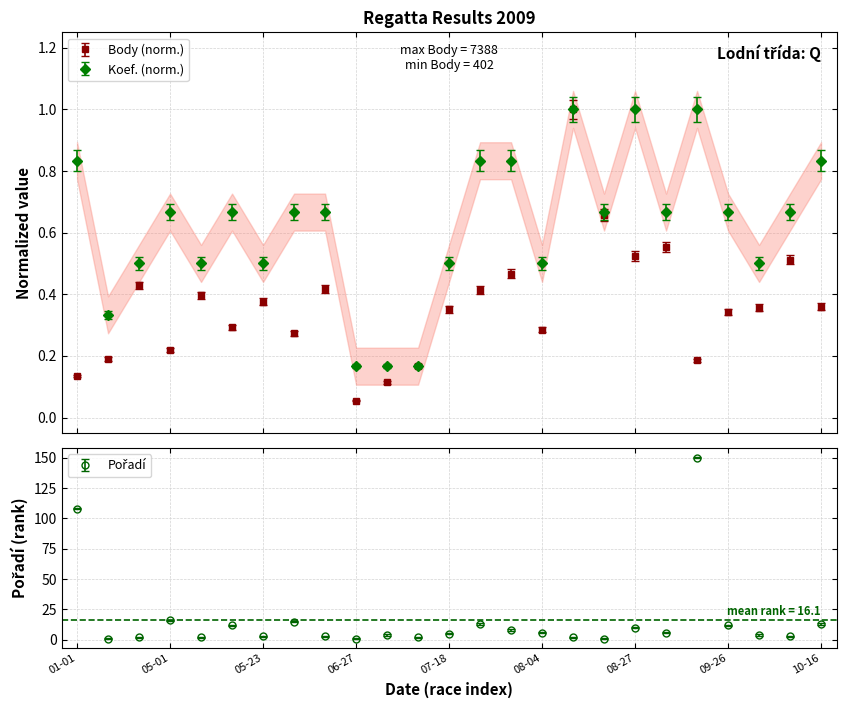

True or false: Koef. (norm.) has more than 0 interior local peaks.

True